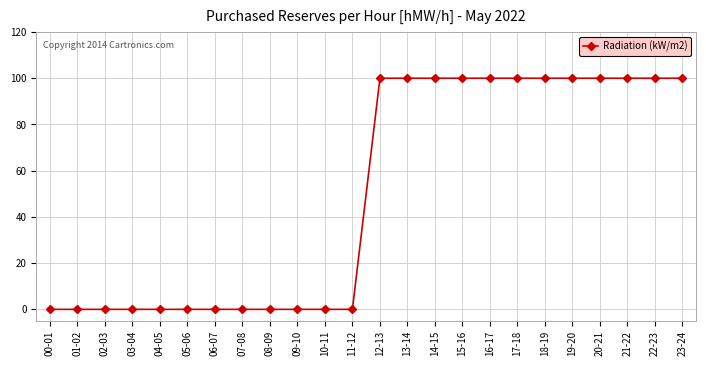

What is the difference between the maximum and minimum values?

100